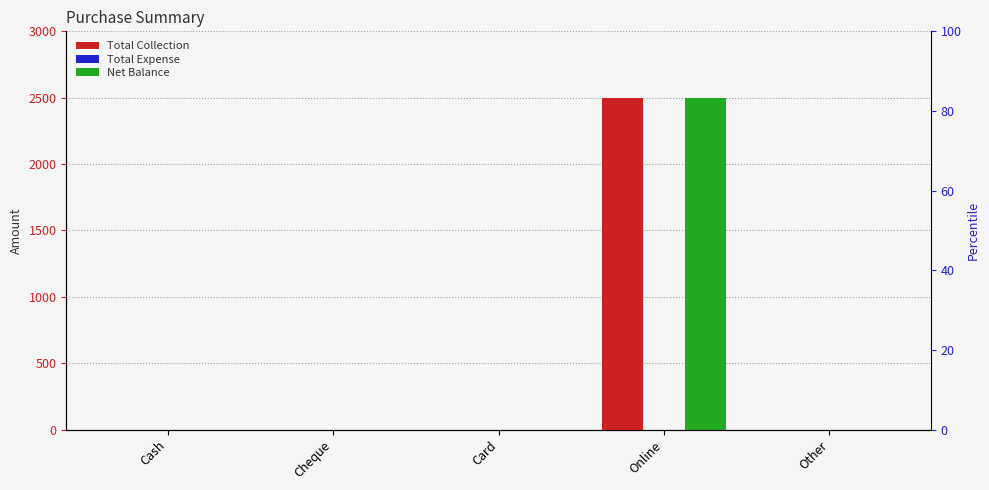

Is it true that Net Balance equals 902 at Online?

False